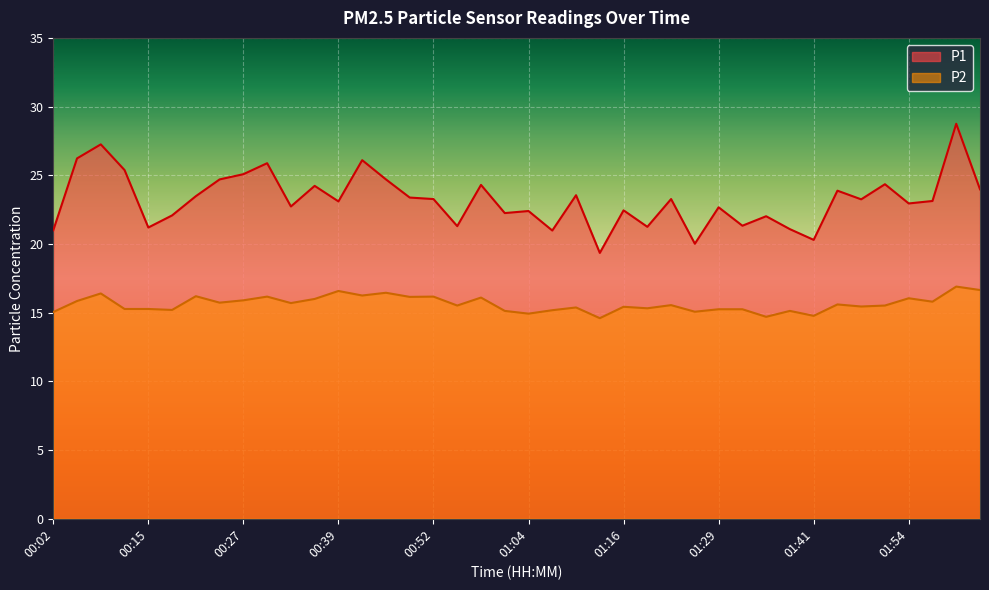

At which label does P2 reach its peak?

02:00